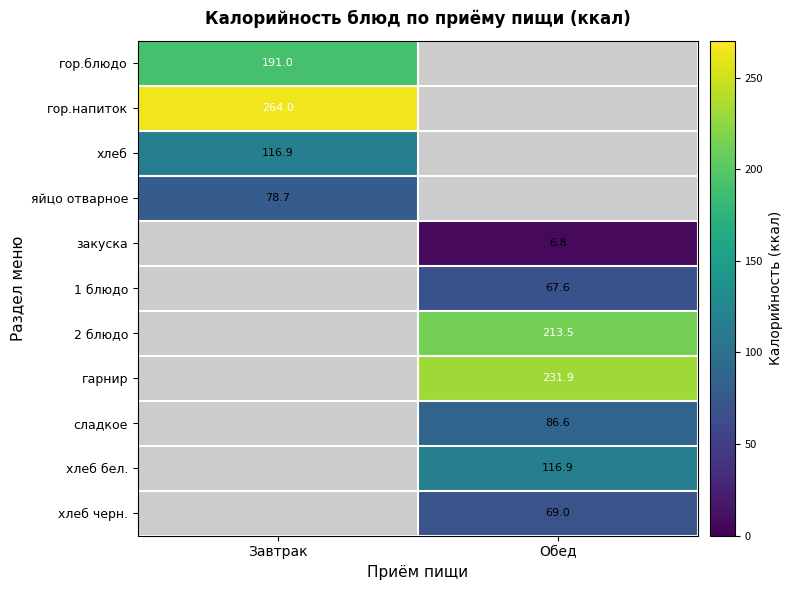

The хлеб series shows 156.9 at Завтрак. True or false?

False